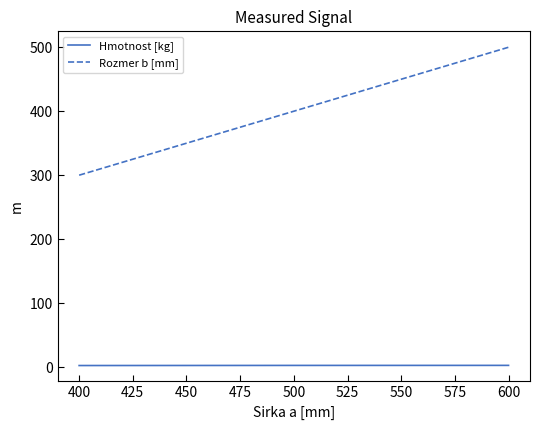

How many distinct data groups are displayed?

2